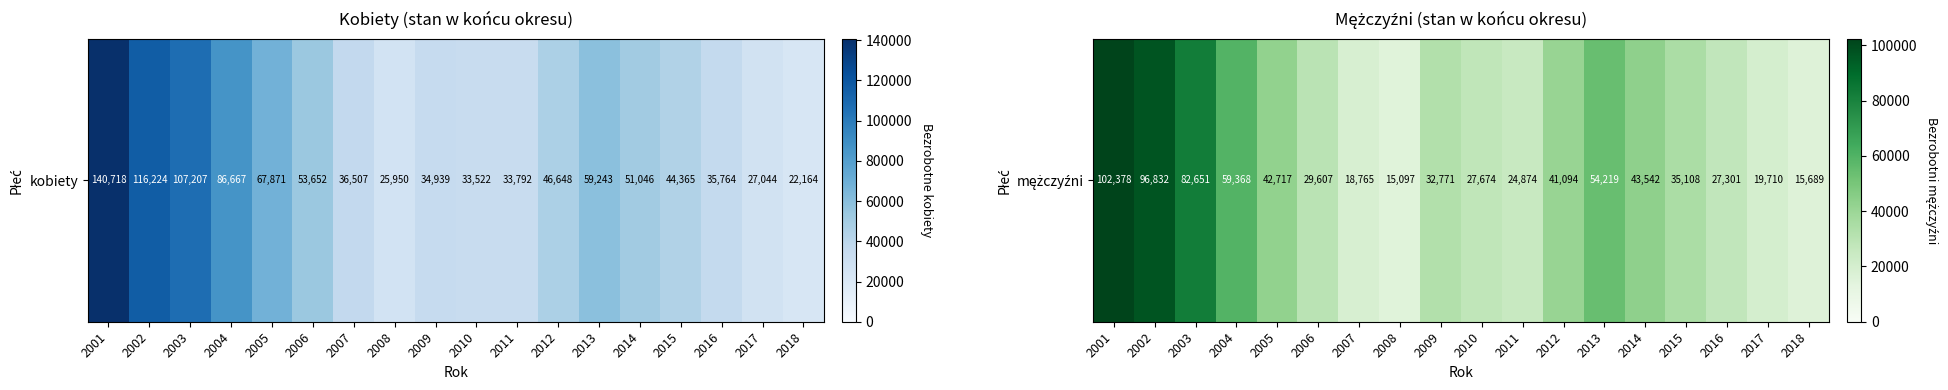

What is the sum of all values?

769397